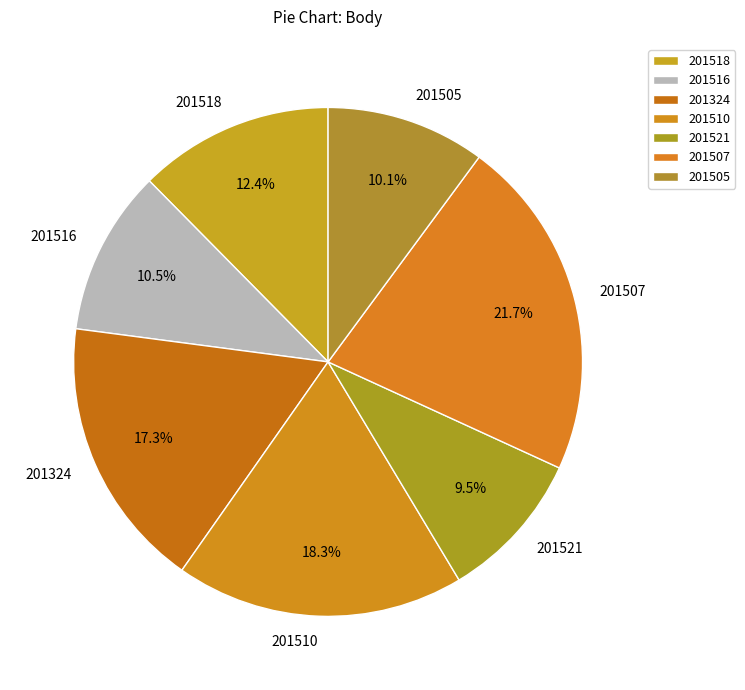

Which slice is the largest?

201507